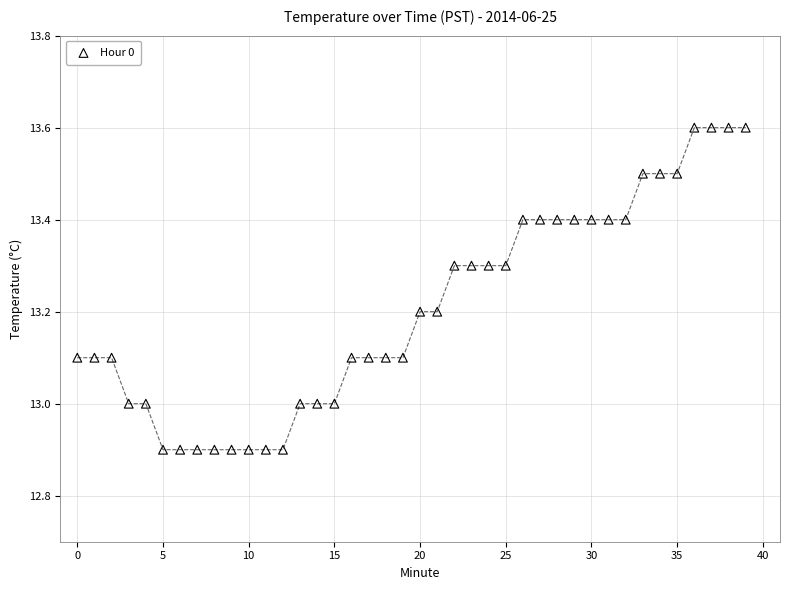

What is the range of Y values (max minus min)?

0.7